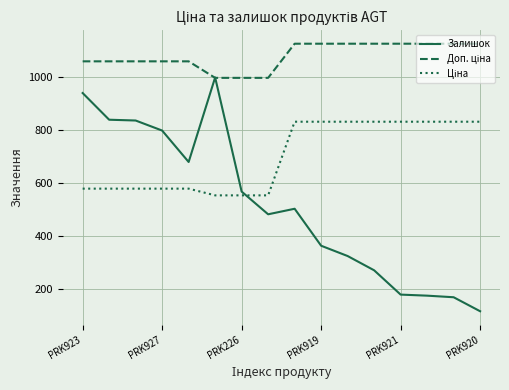

Which series has the widest spread of values?

Залишок